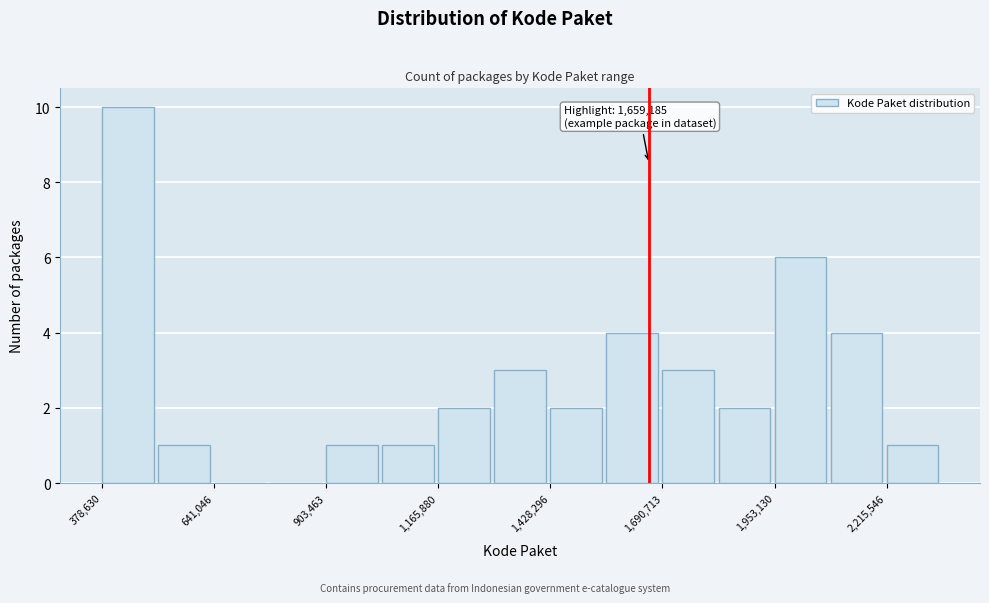

Around what value on the x-axis is the tallest bar? Give the approximate position of its centre, as read against the axis.

450000